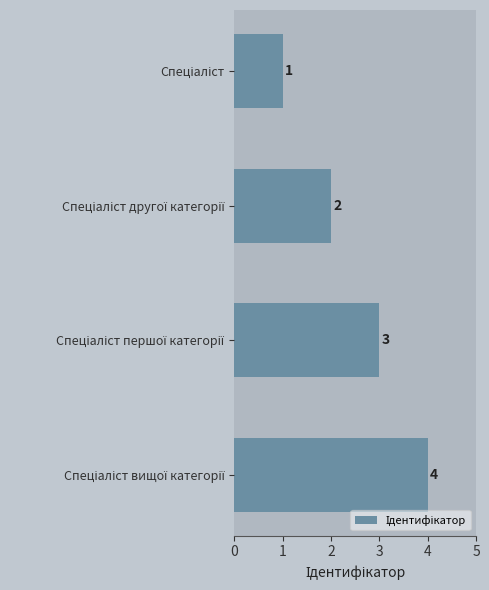

What is the difference between the maximum and minimum values?

3